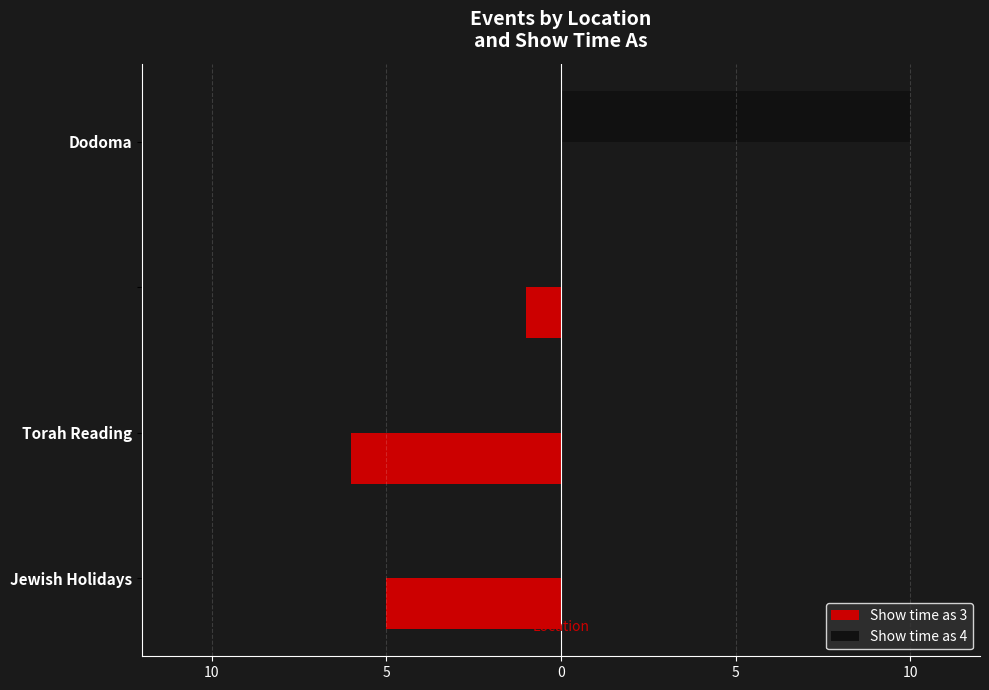

What are all the series names shown in the legend?

Show time as 3, Show time as 4